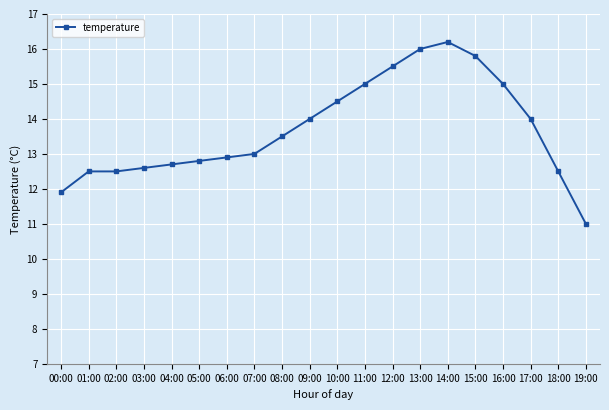

Reading left to right, extract all data points from this chart.

11.9	12.5	12.5	12.6	12.7	12.8	12.9	13.0	13.5	14.0	14.5	15.0	15.5	16.0	16.2	15.8	15.0	14.0	12.5	11.0